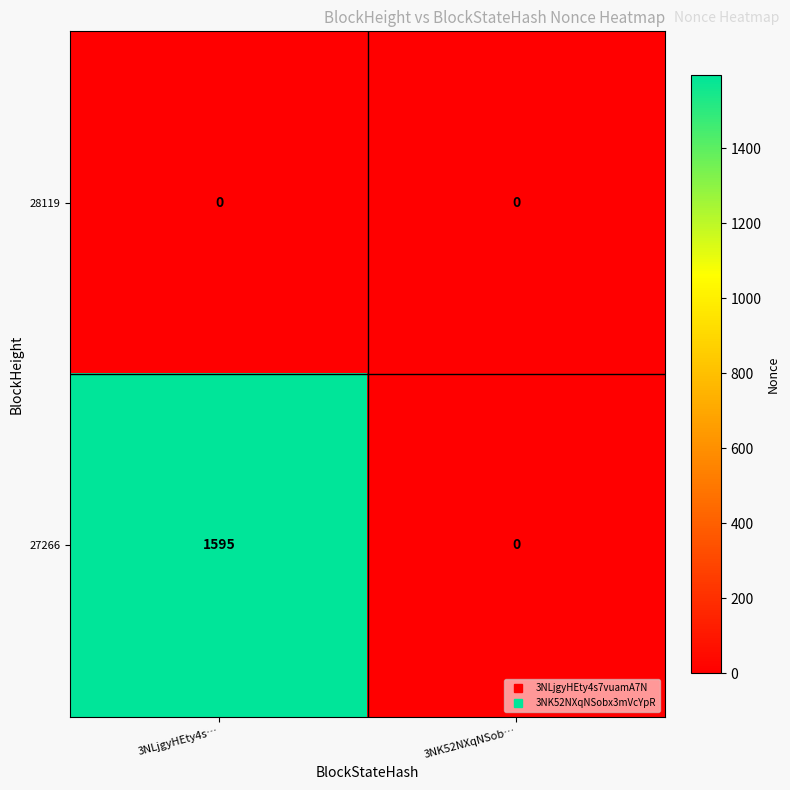

Between 3NLjgyHEty4s… and 3NK52NXqNSob…, which series saw the biggest shift?

27266